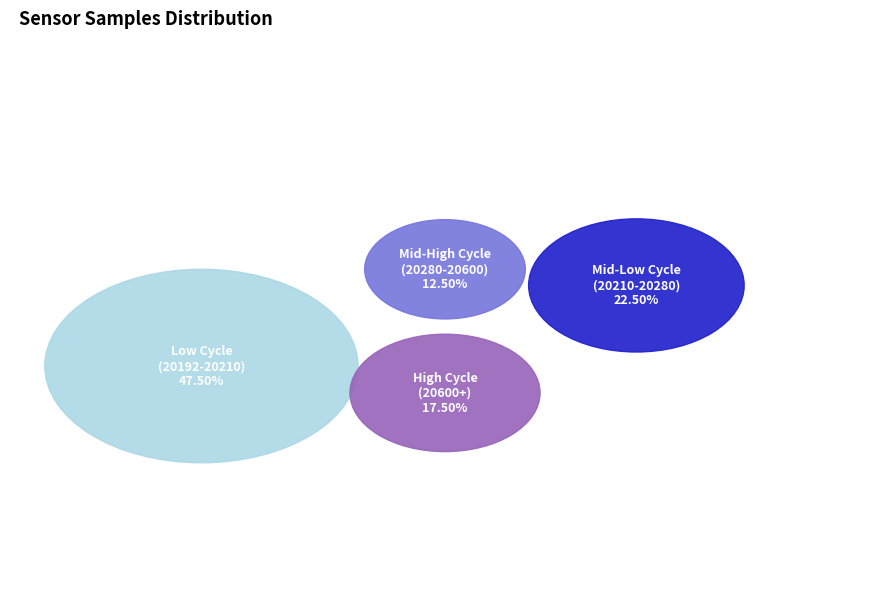

Is 15 the majority of the pie?

No